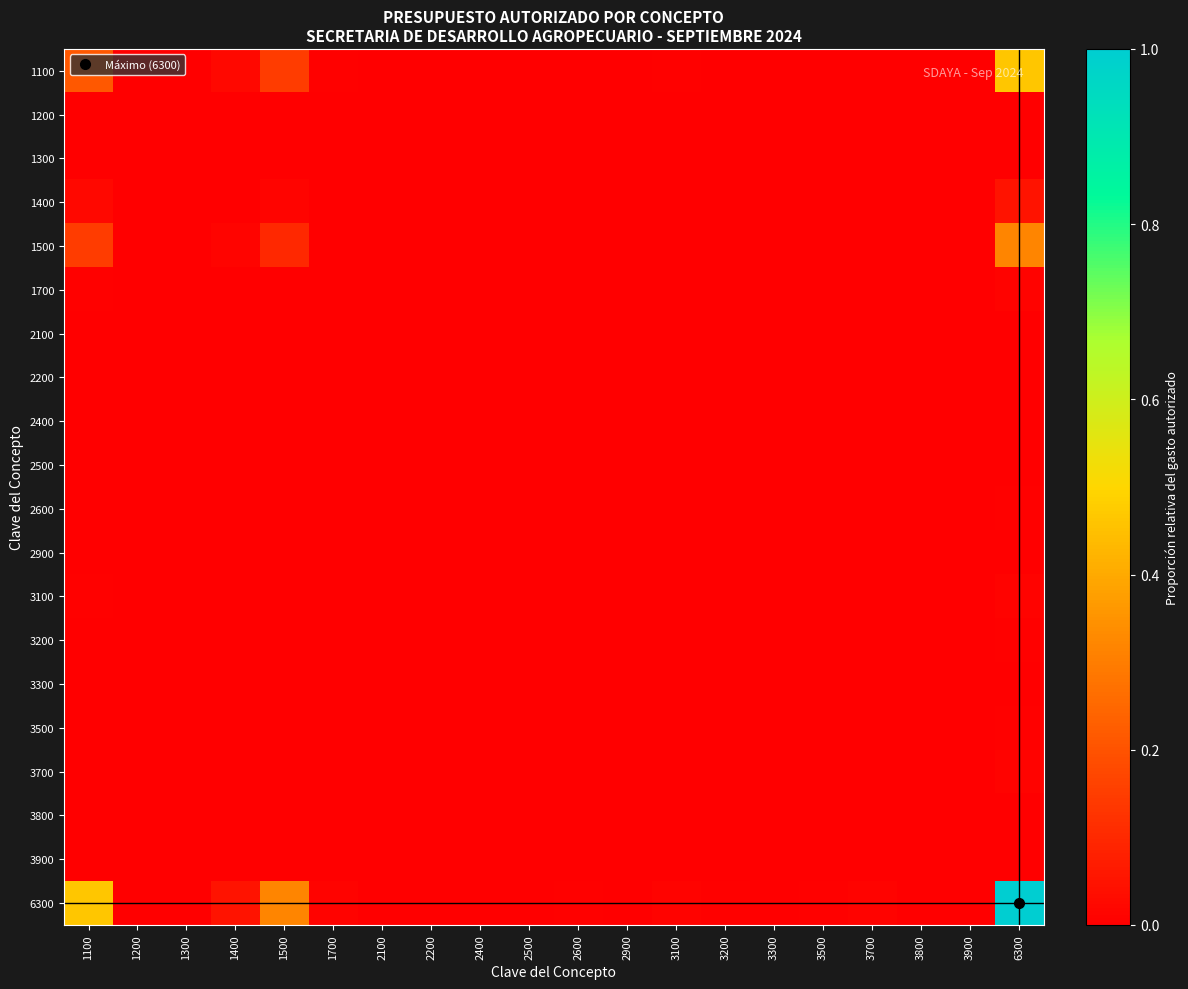

Between 3200 and 3900, which is larger?

3200